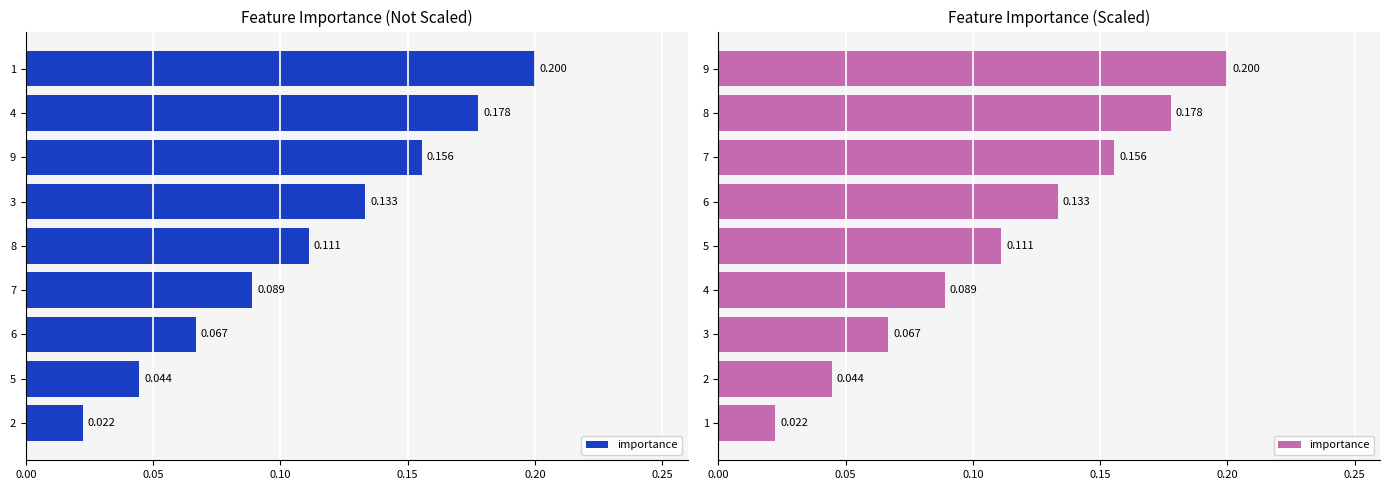

How many values are between 0 and 1?

9